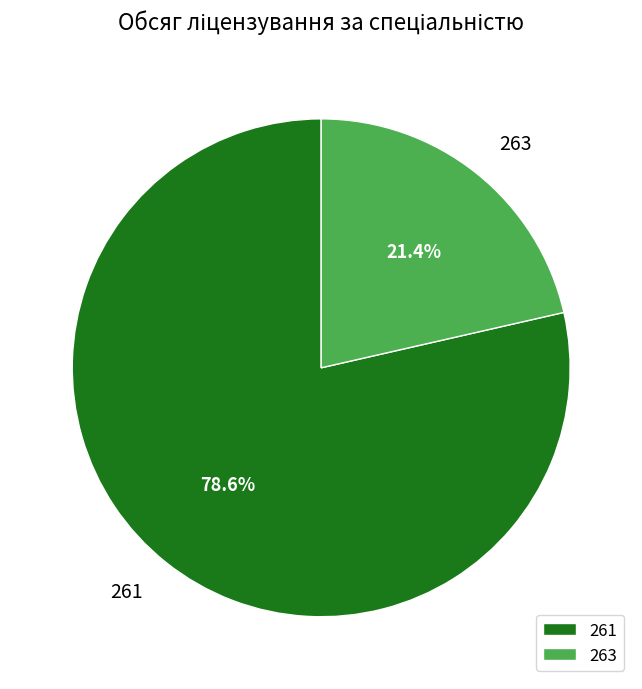

What is the largest slice in the pie chart?

261